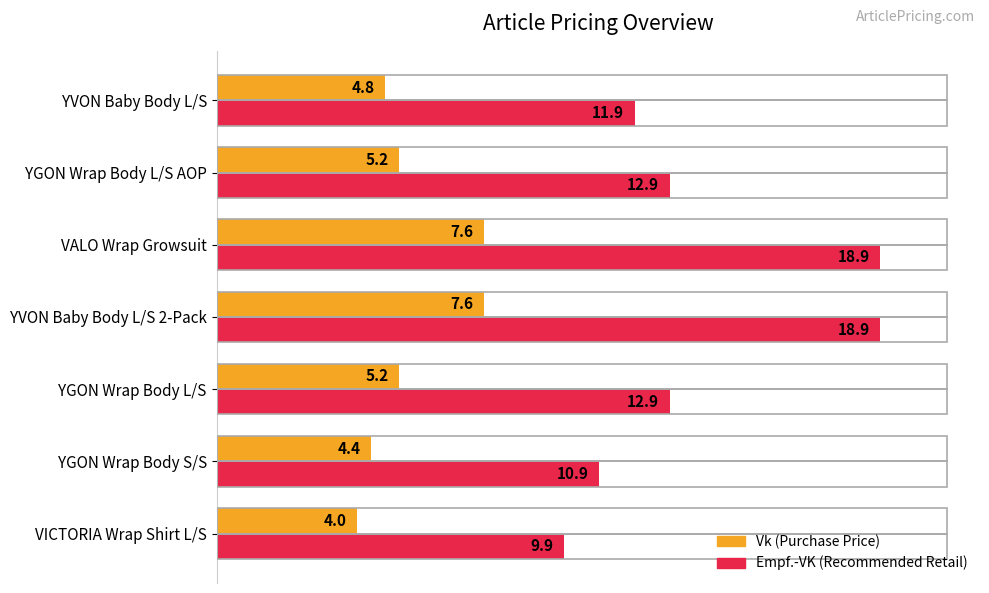

What is the approximate value of Empf.-VK (Recommended Retail) at VICTORIA Wrap Shirt L/S?

9.9